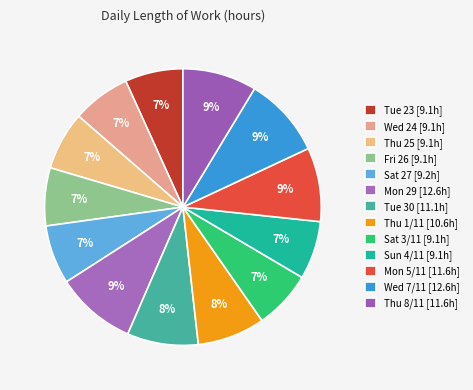

What is the total percentage of Tue 23 and Tue 30?

15.1%